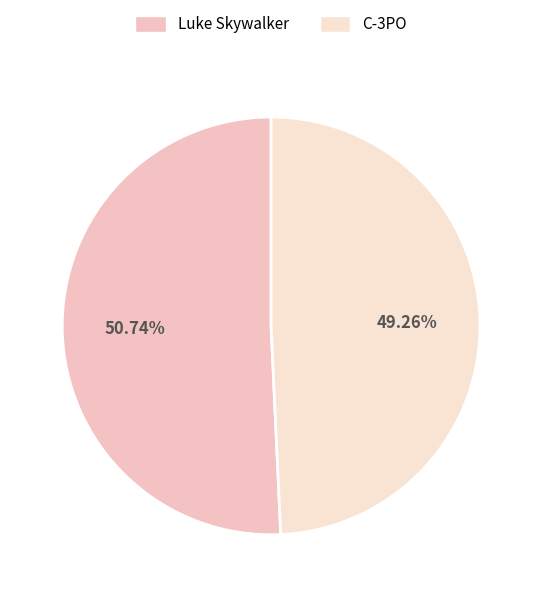

Rank the categories by value from lowest to highest.

C-3PO, Luke Skywalker